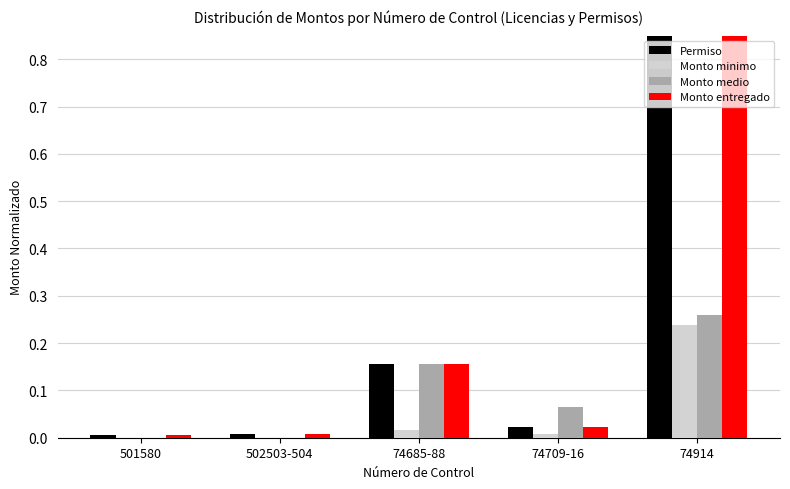

What are all the series names shown in the legend?

Permiso, Monto minimo, Monto medio, Monto entregado